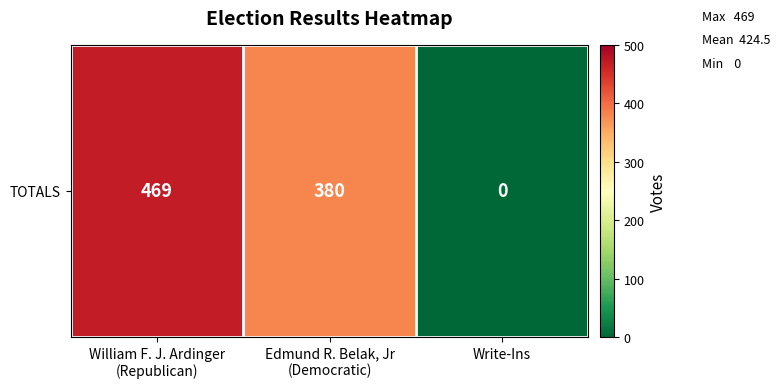

Rank the categories by value from highest to lowest.

William F. J. Ardinger
(Republican), Edmund R. Belak, Jr
(Democratic), Write-Ins